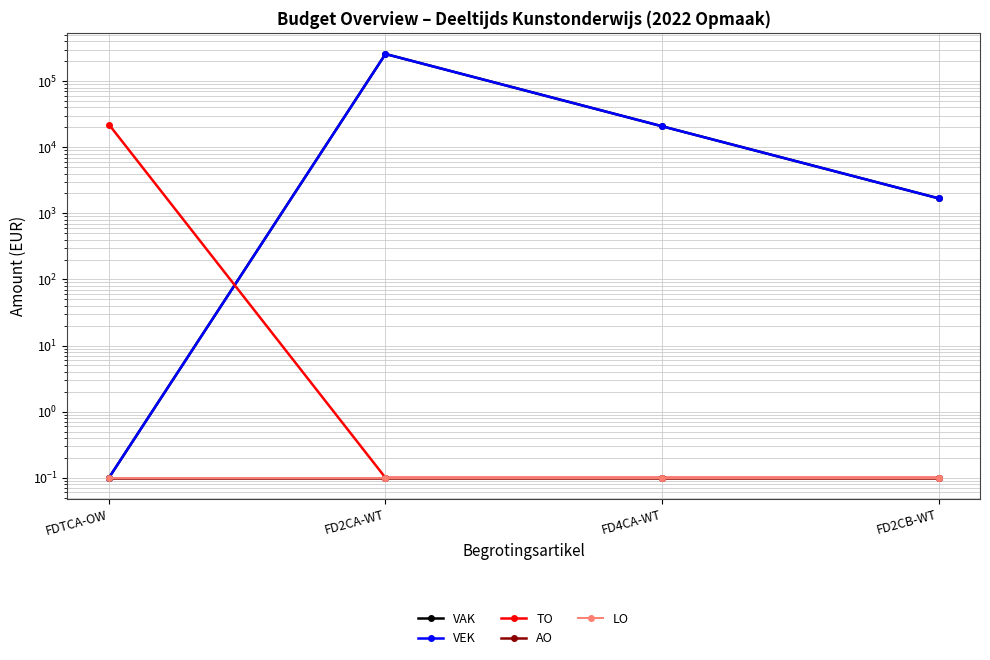

Between FD4CA-WT and FDTCA-OW, which is larger?

FD4CA-WT